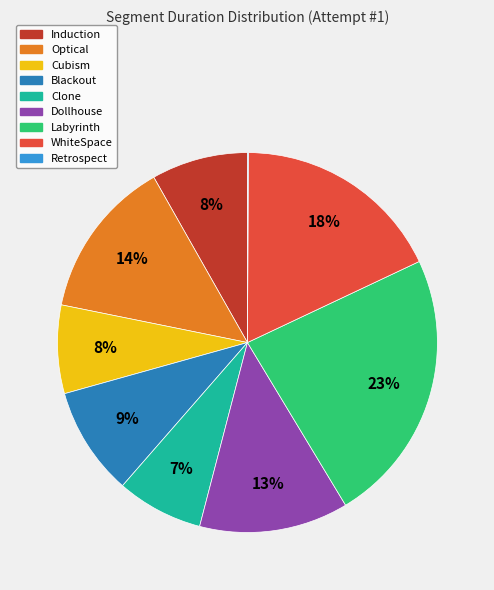

True or false: Cubism accounts for 1% of the total.

False